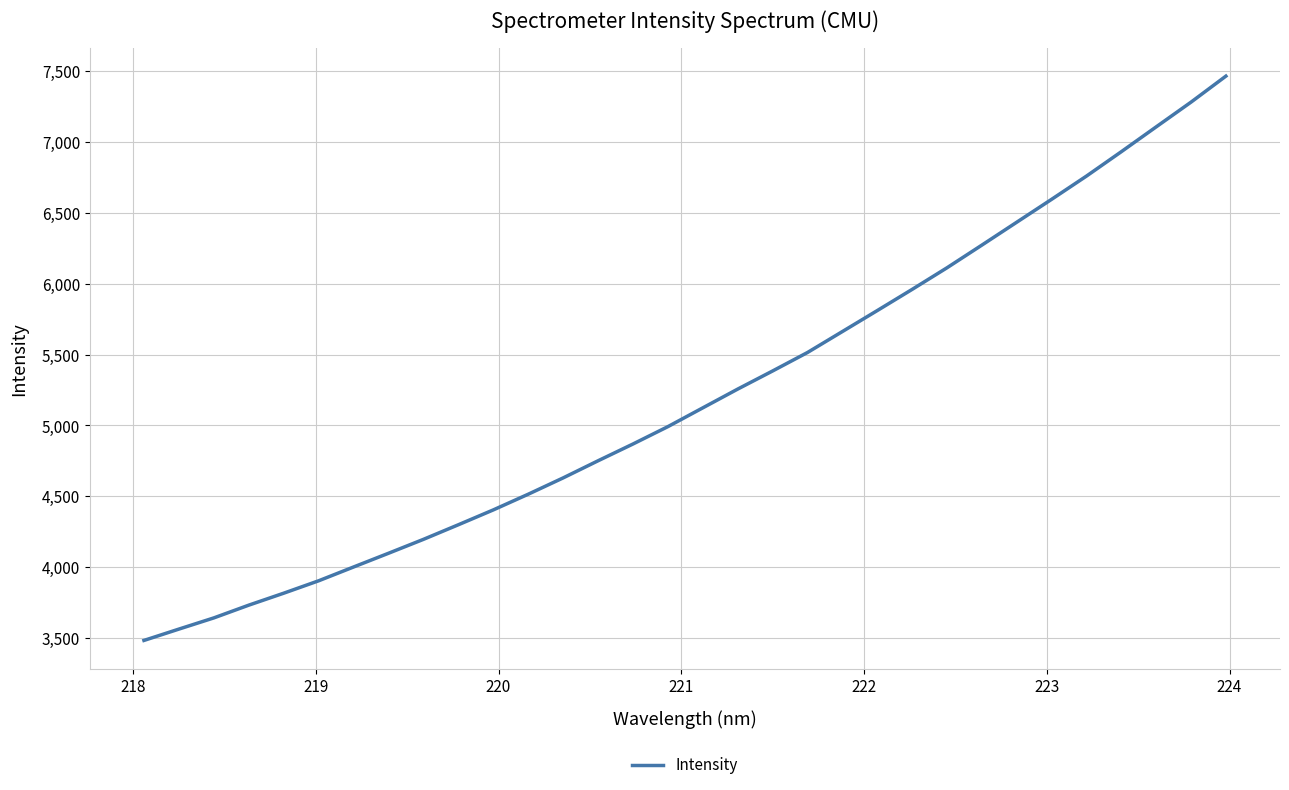

What is the sum of all values?

166567.0